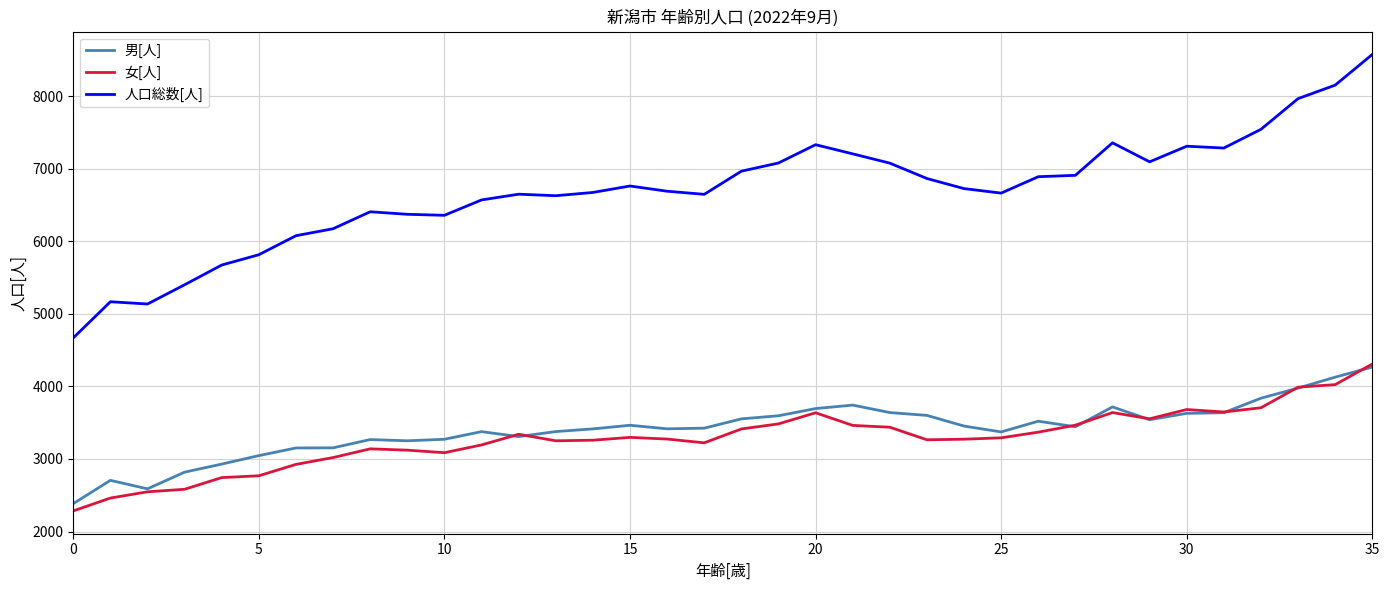

What is the difference between the maximum and second lowest values in the 女[人] series?

1847